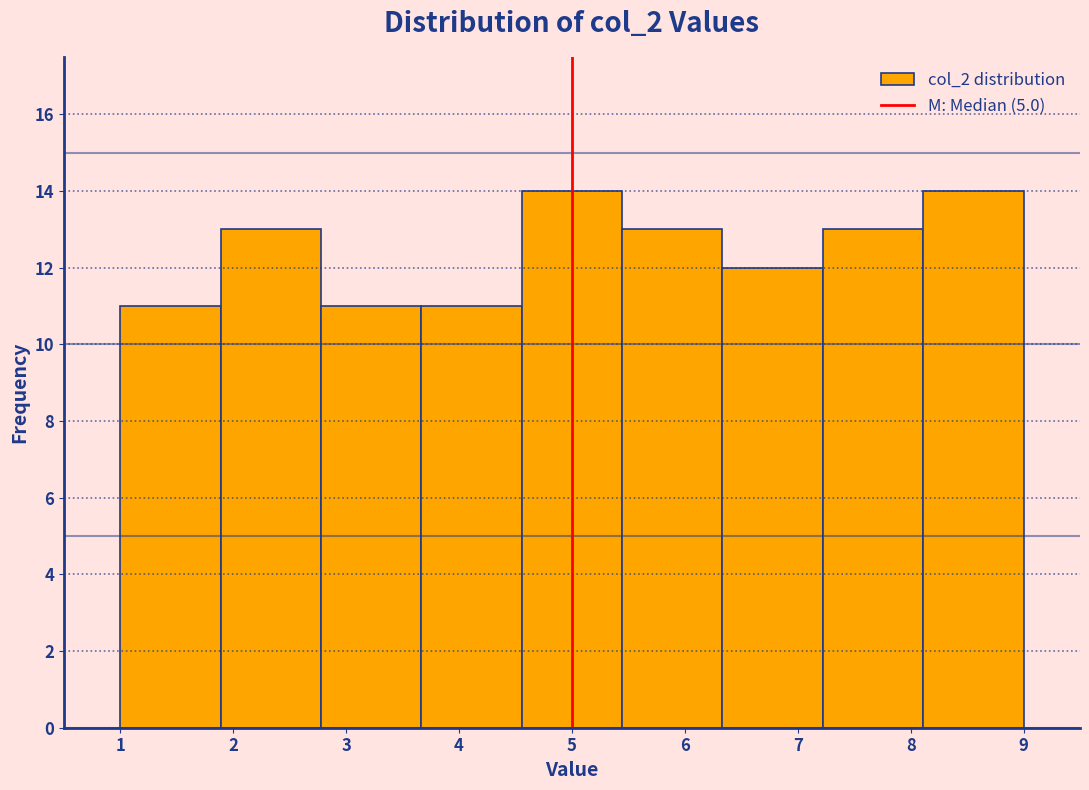

Reading left to right, list every bar in this chart as the range it spans on the x-axis followed by its height. Neither the bar edges nor the heights are printed on the chart, so give them approximately, as read against the axes.

1.0 to 1.9: 11
1.9 to 2.8: 13
2.8 to 3.7: 11
3.7 to 4.6: 11
4.6 to 5.4: 14
5.4 to 6.3: 13
6.3 to 7.2: 12
7.2 to 8.1: 13
8.1 to 9.0: 14